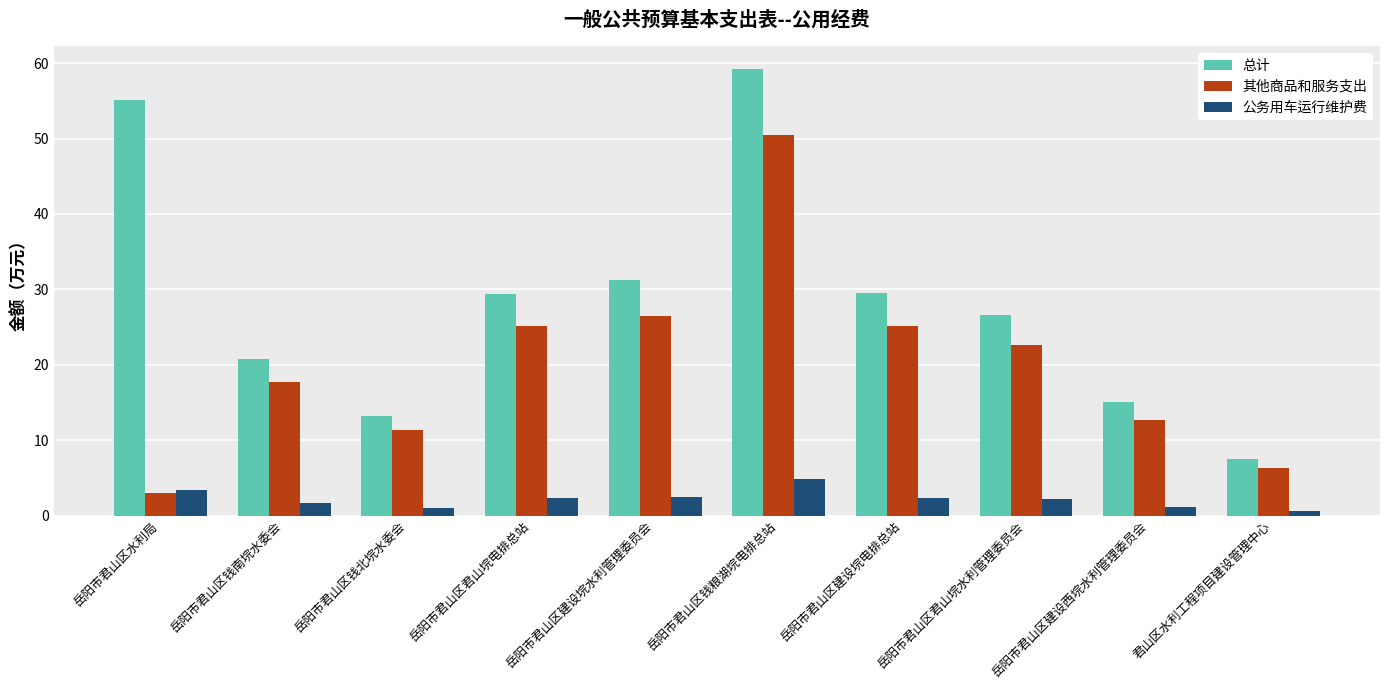

Is it true that 总计 equals 26.6 at 岳阳市君山区君山垸水利管理委员会?

True